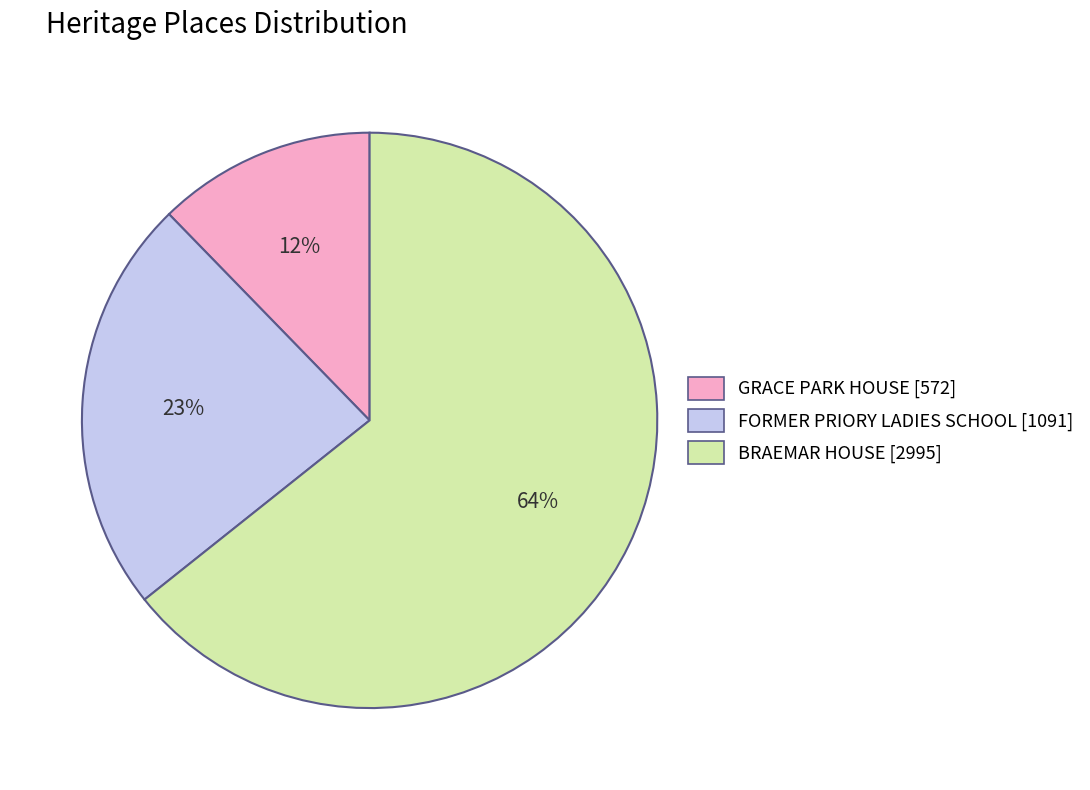

Count the number of slices in the pie.

3